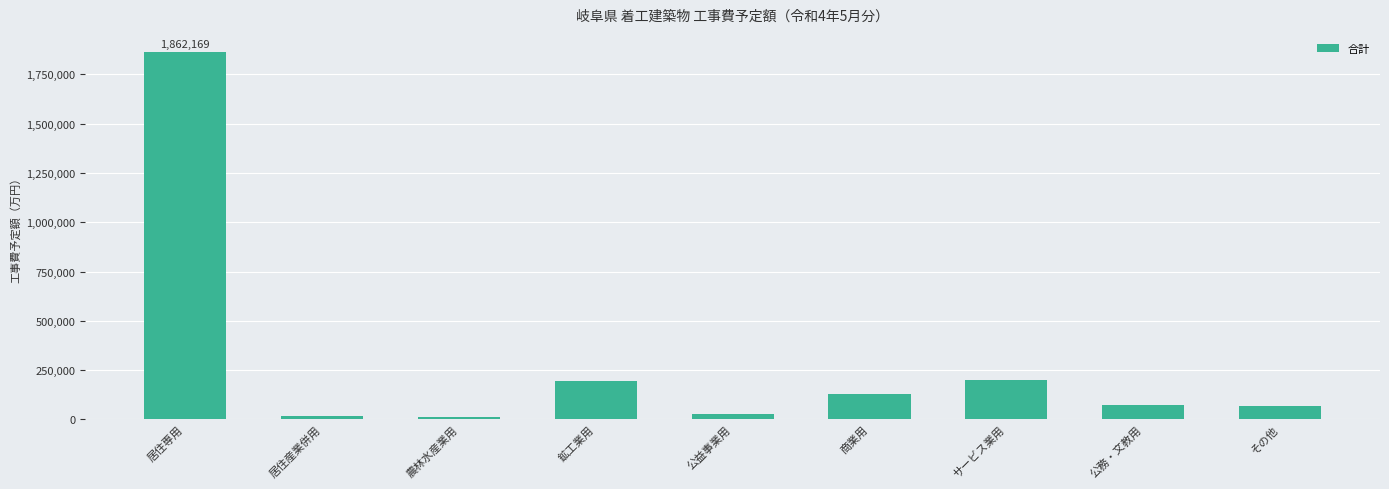

Which label corresponds to the largest value in the chart?

居住専用